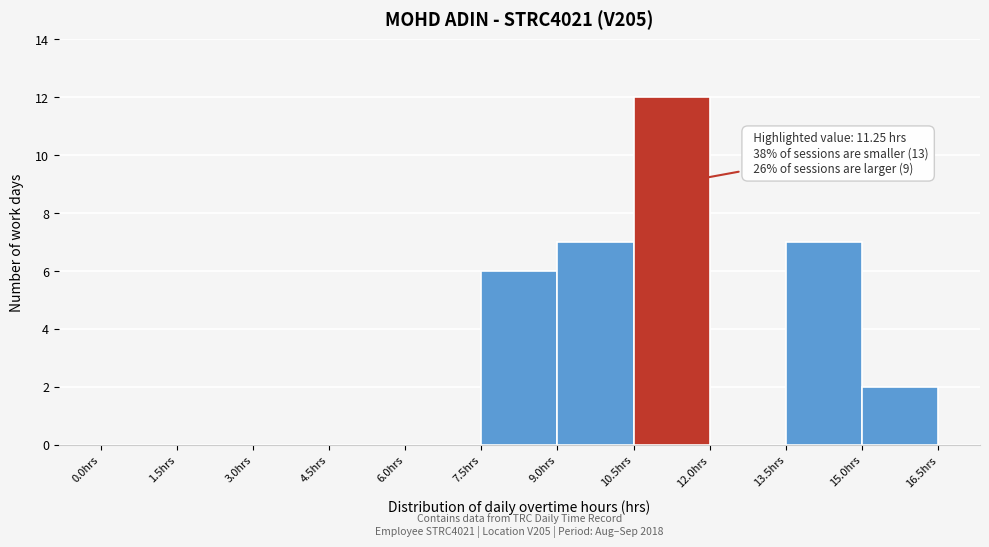

Which range on the x-axis has the tallest bar?

10.5 to 12.0